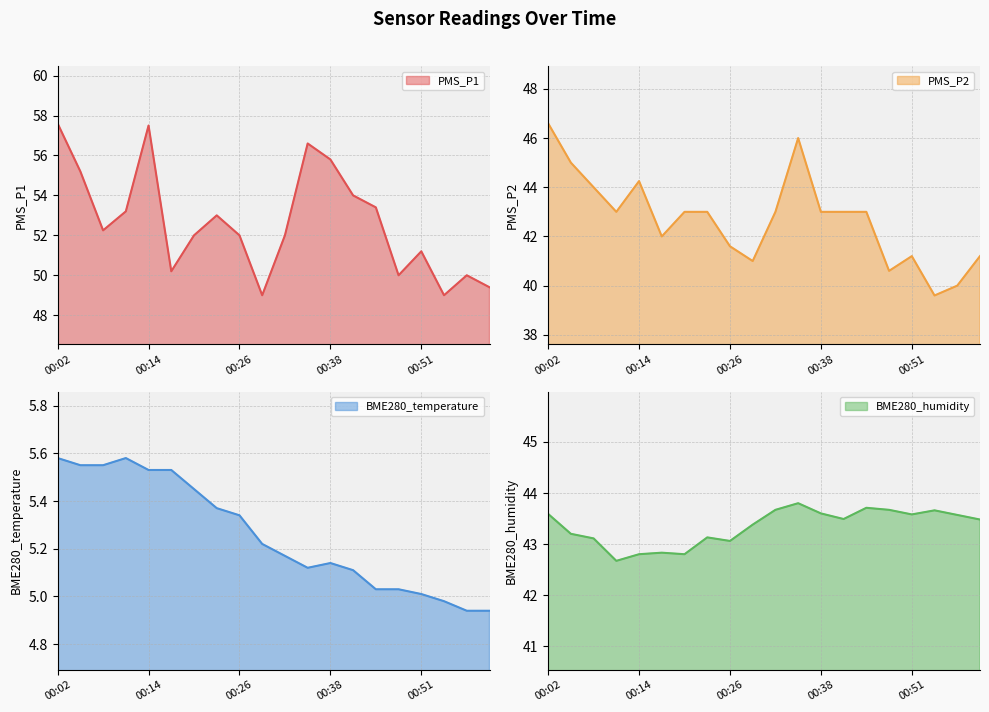

What is the minimum value shown in the chart?

4.9